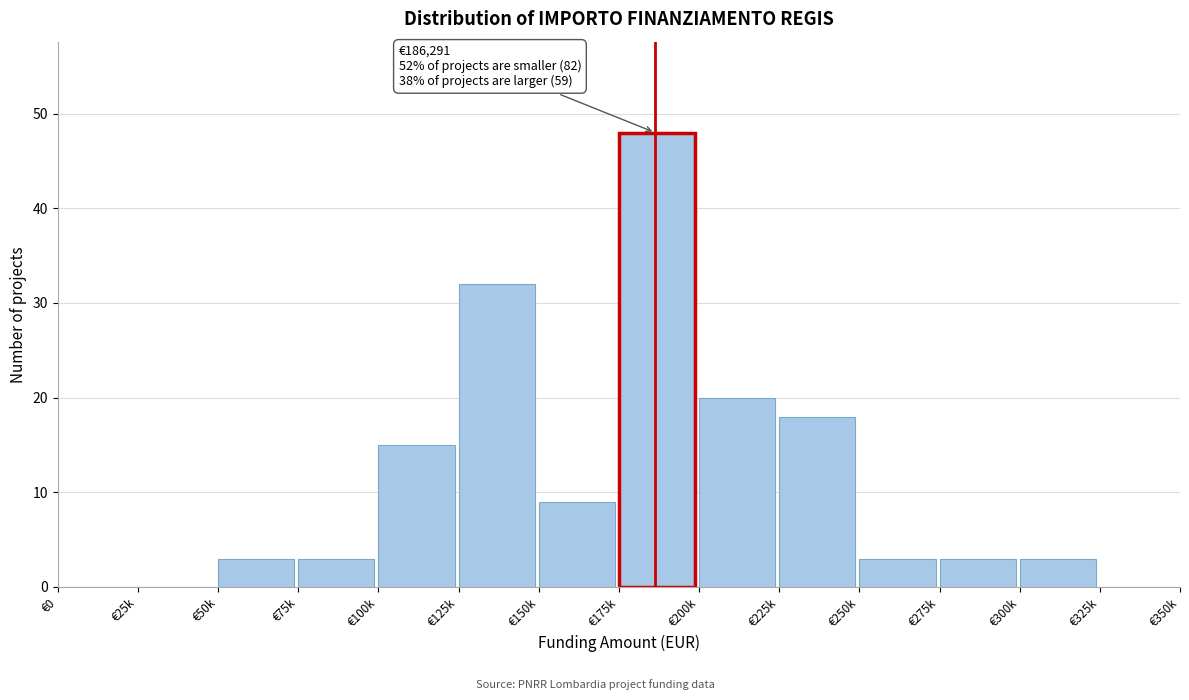

Reading left to right, transcribe all the data shown in this chart.

€0=0	€25k=0	€50k=3	€75k=3	€100k=15	€125k=32	€150k=9	€175k=48	€200k=20	€225k=18	€250k=3	€275k=3	€300k=3	€325k=0